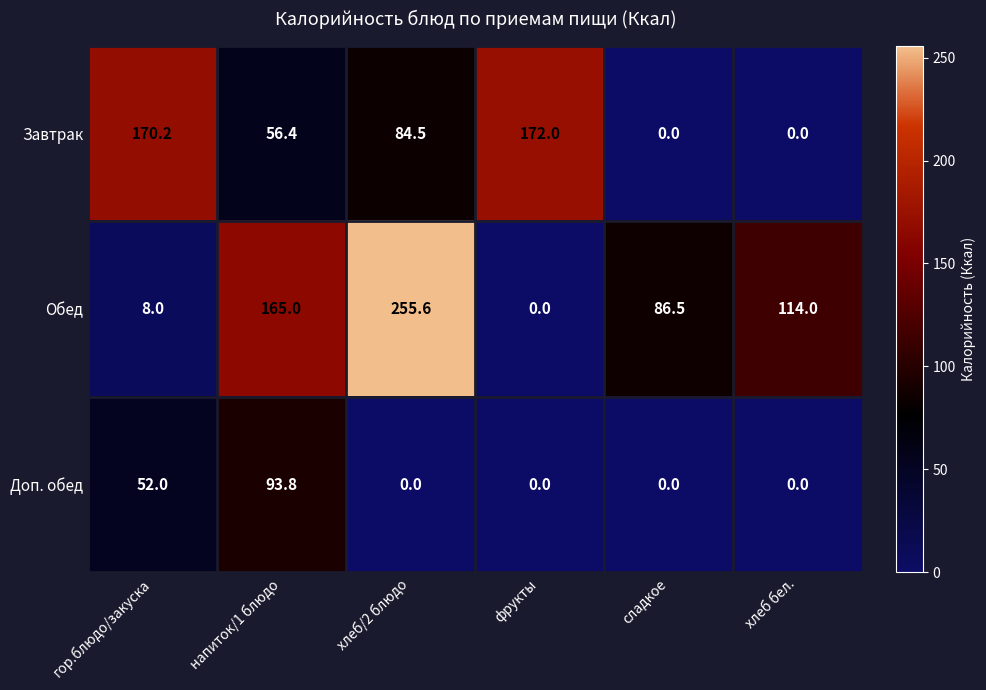

At how many categories does at least one series exceed 152?

4